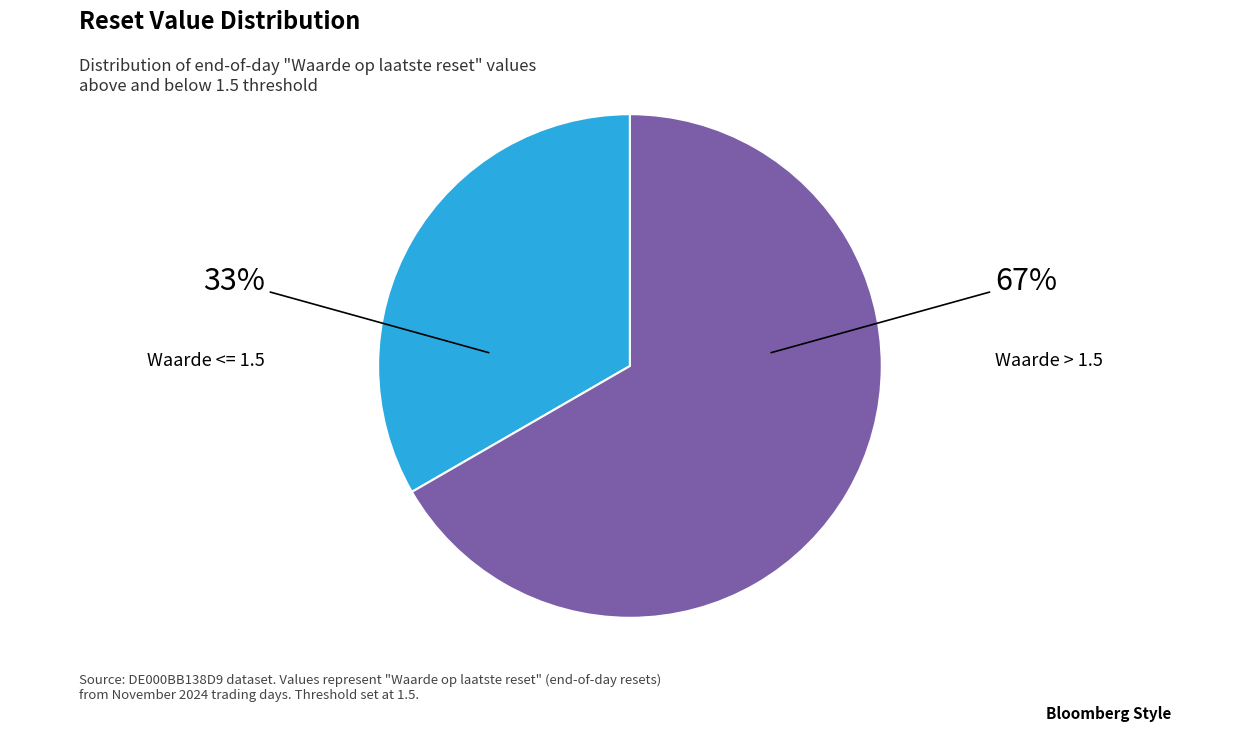

Combined, do Waarde > 1.5 and Waarde <= 1.5 account for over 50%?

Yes